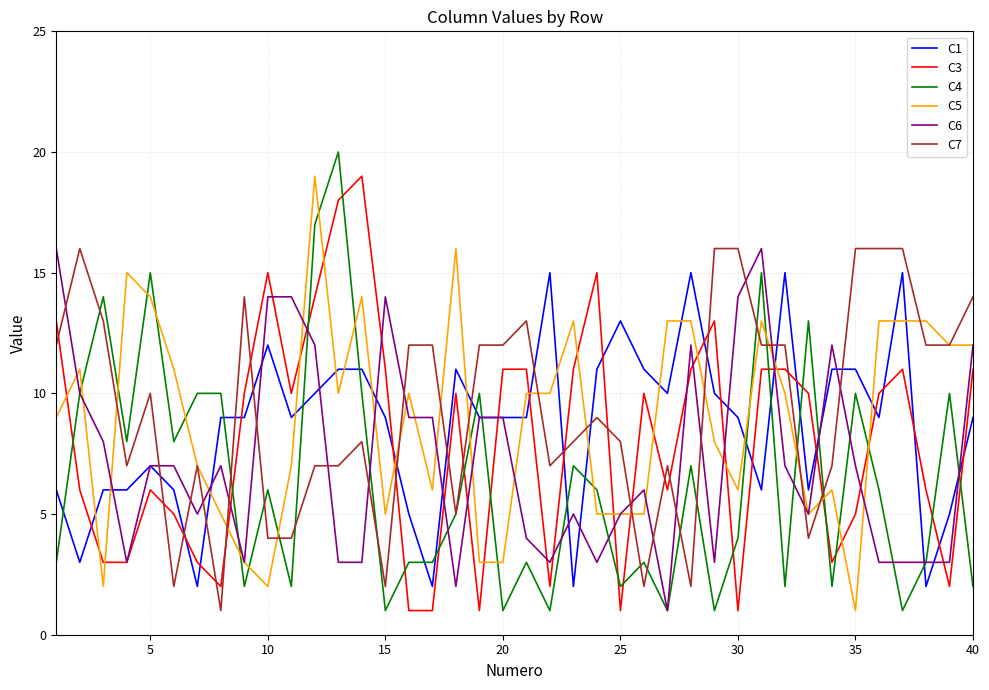

What are all the series names shown in the legend?

C1, C3, C4, C5, C6, C7